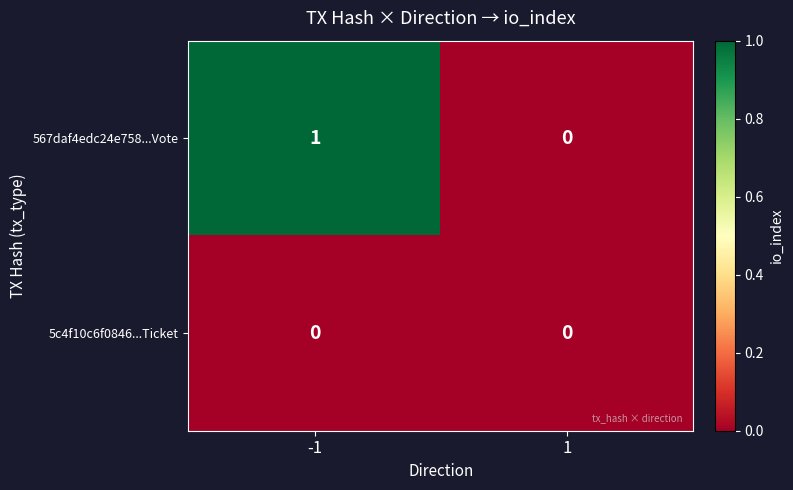

Reading left to right, what are all the values shown in this chart?

567daf4edc24e758...Vote: -1=1	1=0
5c4f10c6f0846...Ticket: -1=0	1=0